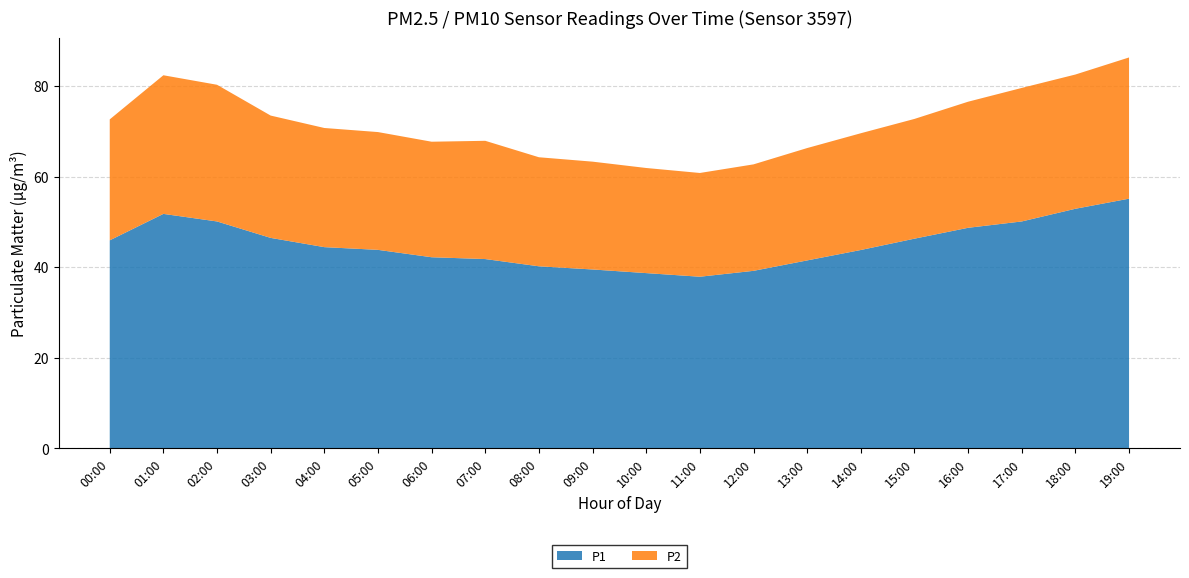

Reading right to left, list all the values displayed in this chart.

P1: 19:00=55.1	18:00=52.9	17:00=50.1	16:00=48.7	15:00=46.3	14:00=43.8	13:00=41.5	12:00=39.2	11:00=37.9	10:00=38.7	09:00=39.5	08:00=40.2	07:00=41.8	06:00=42.2	05:00=43.8	04:00=44.4	03:00=46.5	02:00=50.1	01:00=51.8	00:00=45.9
P2: 19:00=31.2	18:00=29.6	17:00=29.5	16:00=27.8	15:00=26.4	14:00=25.8	13:00=24.8	12:00=23.5	11:00=22.9	10:00=23.2	09:00=23.8	08:00=24.1	07:00=26.1	06:00=25.5	05:00=26.0	04:00=26.3	03:00=27.0	02:00=30.2	01:00=30.6	00:00=26.7